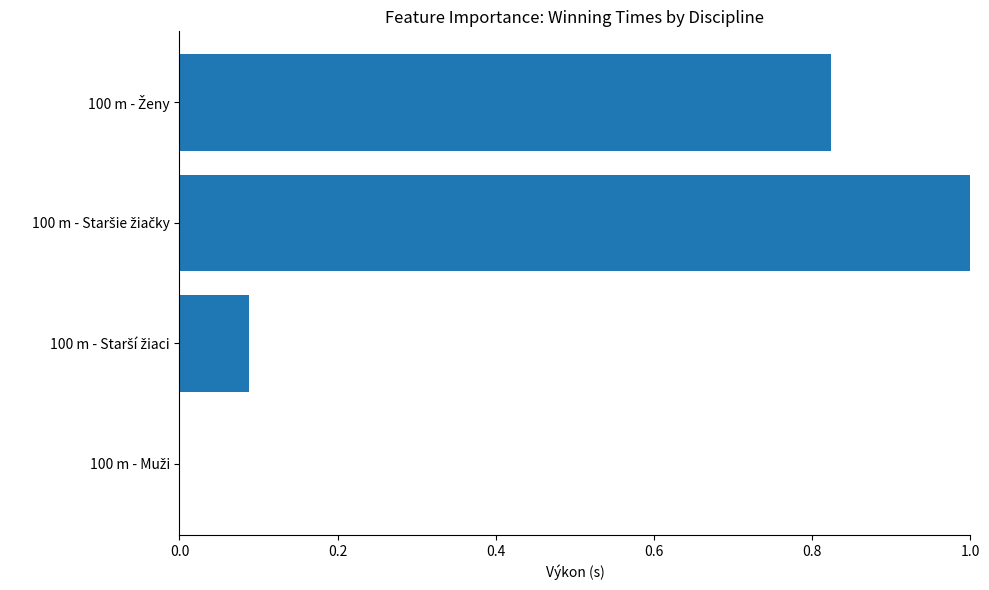

What is the sum of all values?

1.9